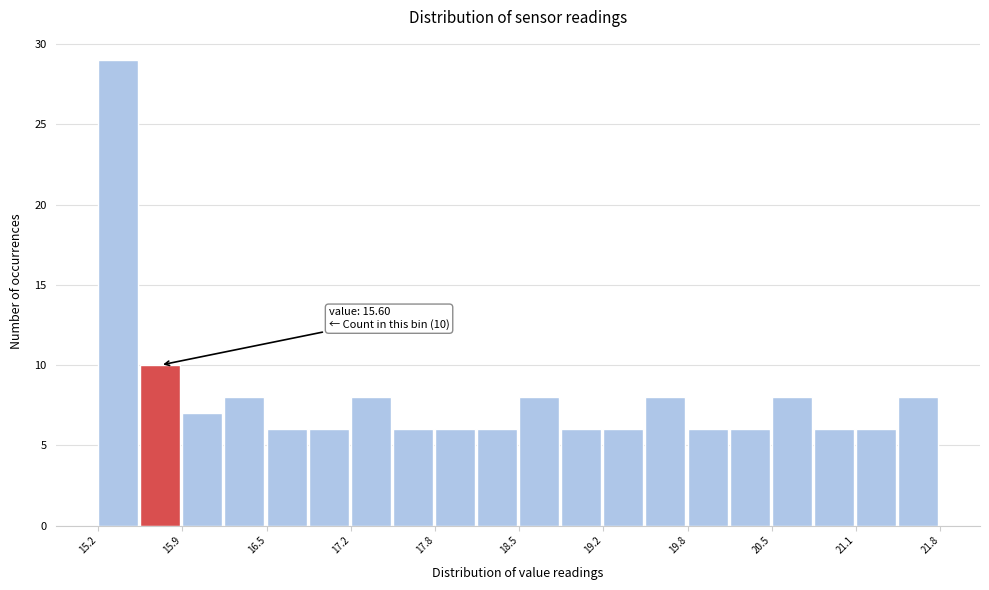

Read against the x-axis, roughly where is the centre of the tallest bar?

15.4